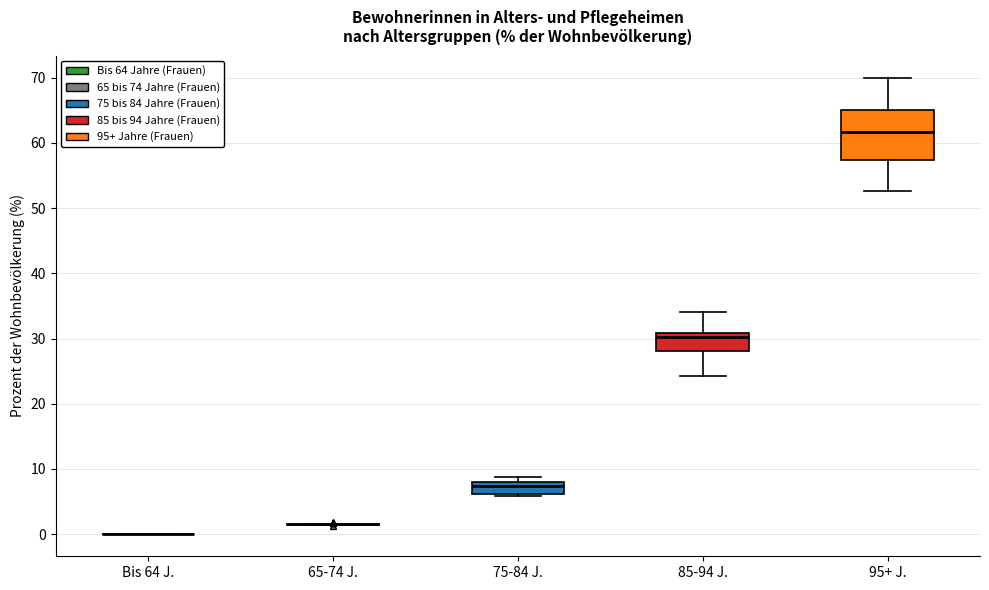

Comparing the boxes themselves (not the whiskers), which one is the tallest?

95+ J.